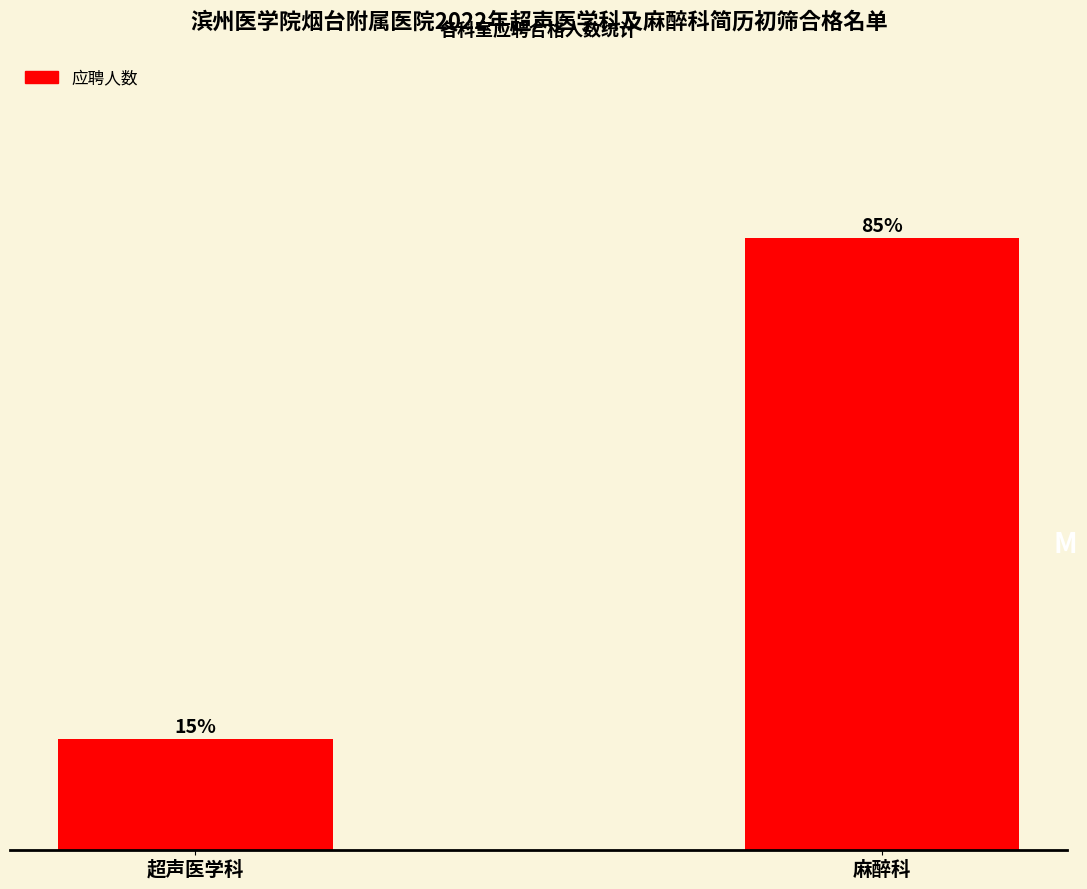

Does the chart contain any negative values?

No